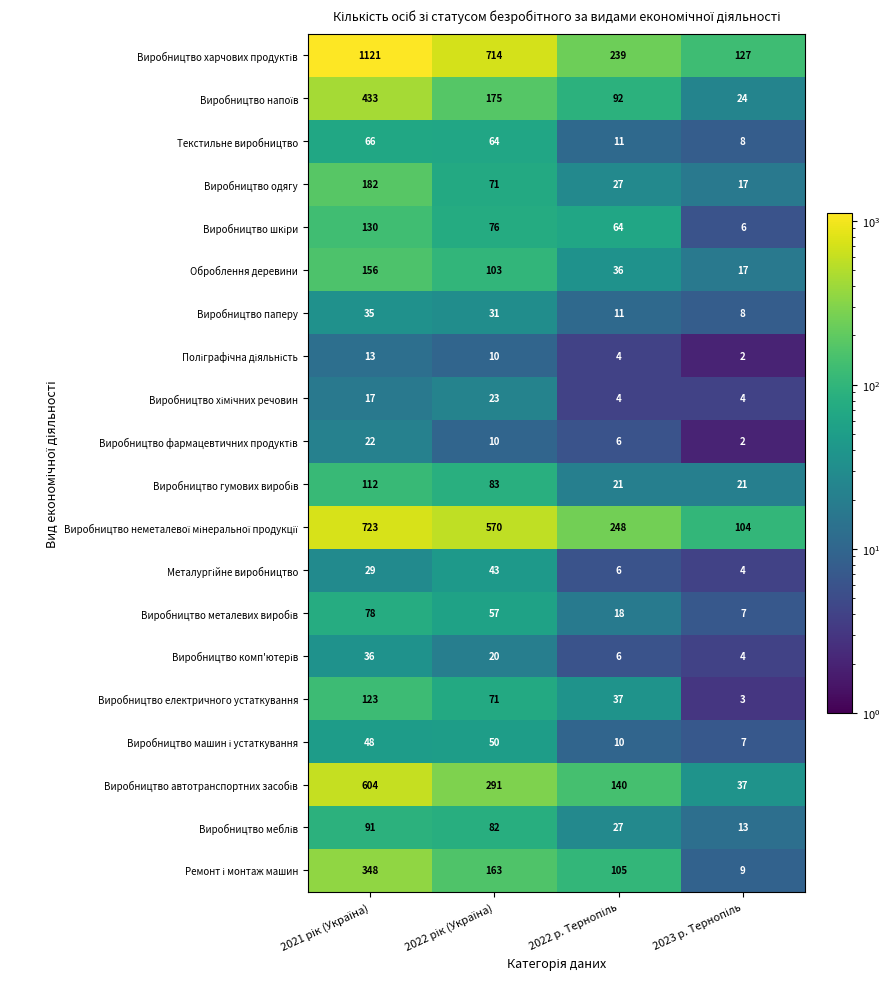

What is the greatest value displayed?

1121